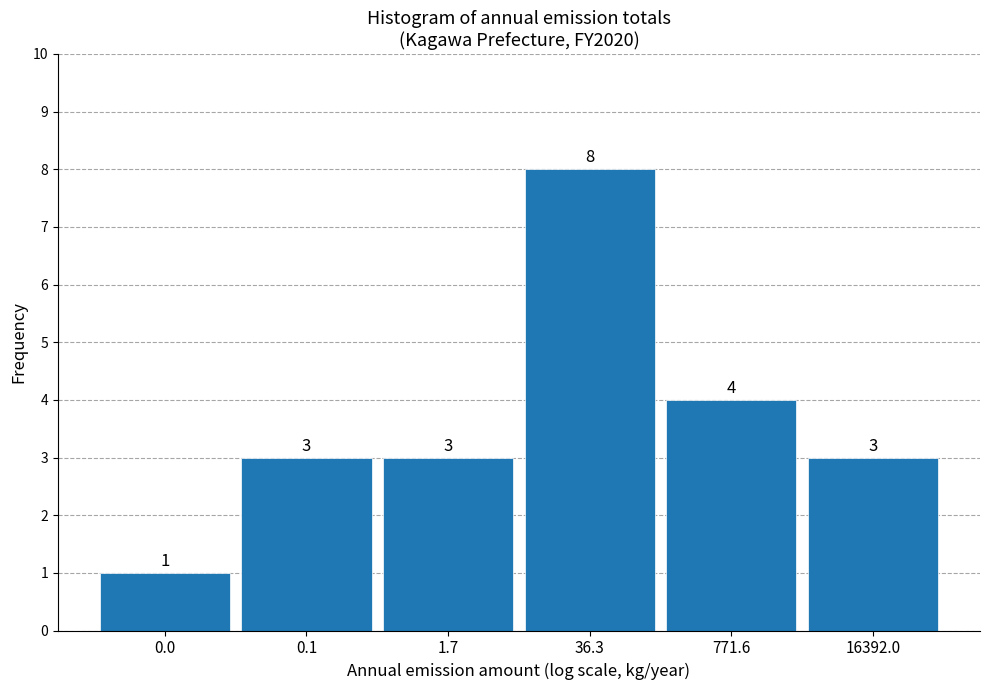

Reading left to right, what are all the values shown in this chart?

0.0=1	0.1=3	1.7=3	36.3=8	771.6=4	16392.0=3